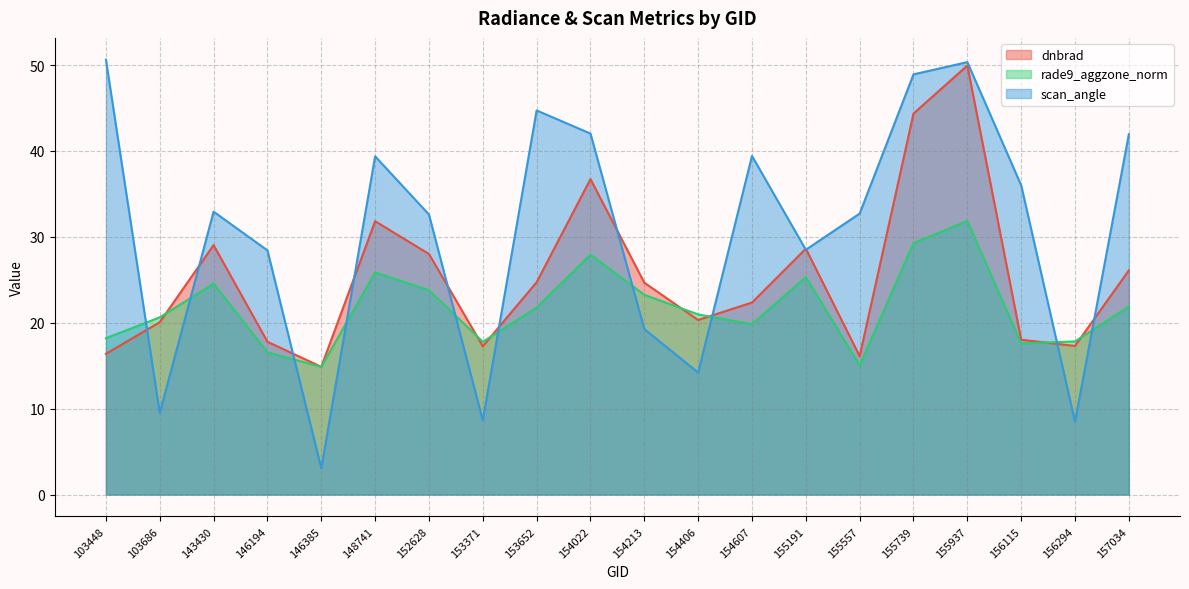

What is the sum of all rade9_aggzone_norm values?

434.8